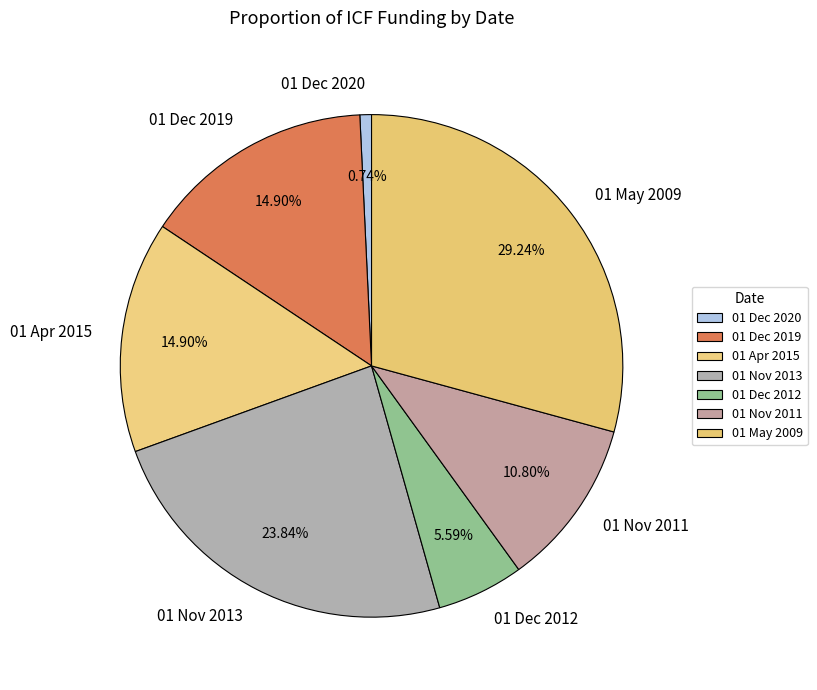

Is there any slice that represents more than half of the pie?

No